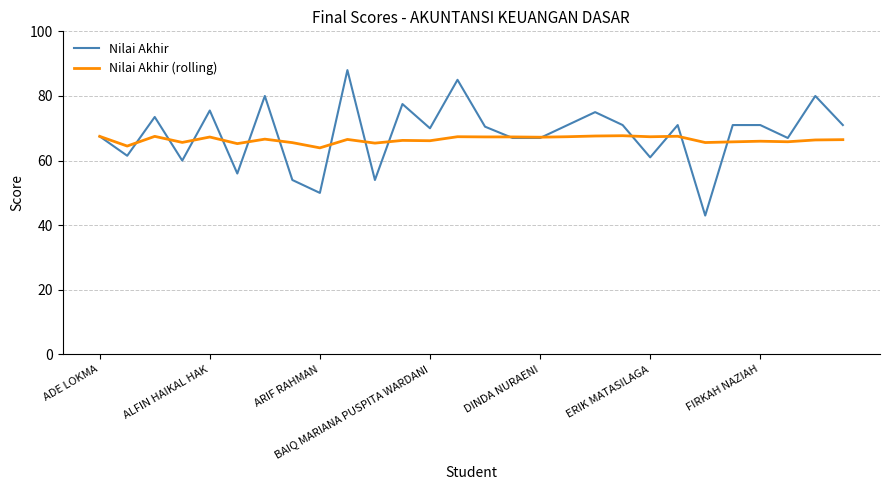

Rank the series by their maximum value, from highest to lowest.

Nilai Akhir, Nilai Akhir (rolling)